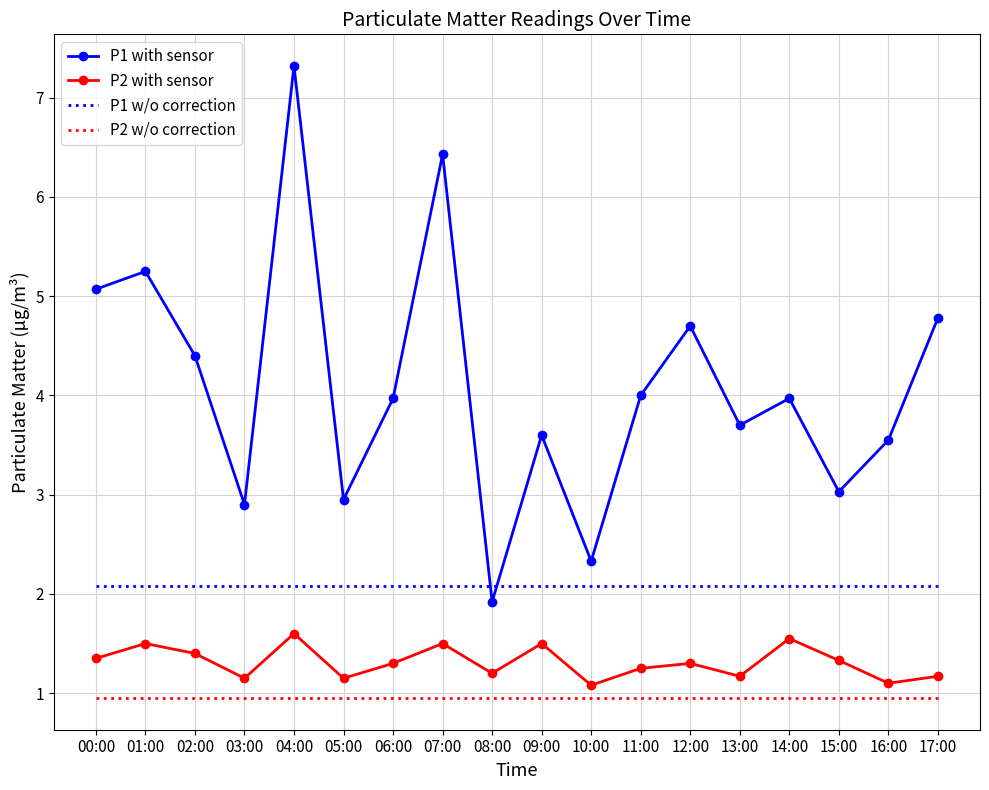

Is the value of P2 w/o correction at 16:00 greater than the value of P1 w/o correction at 12:00?

No